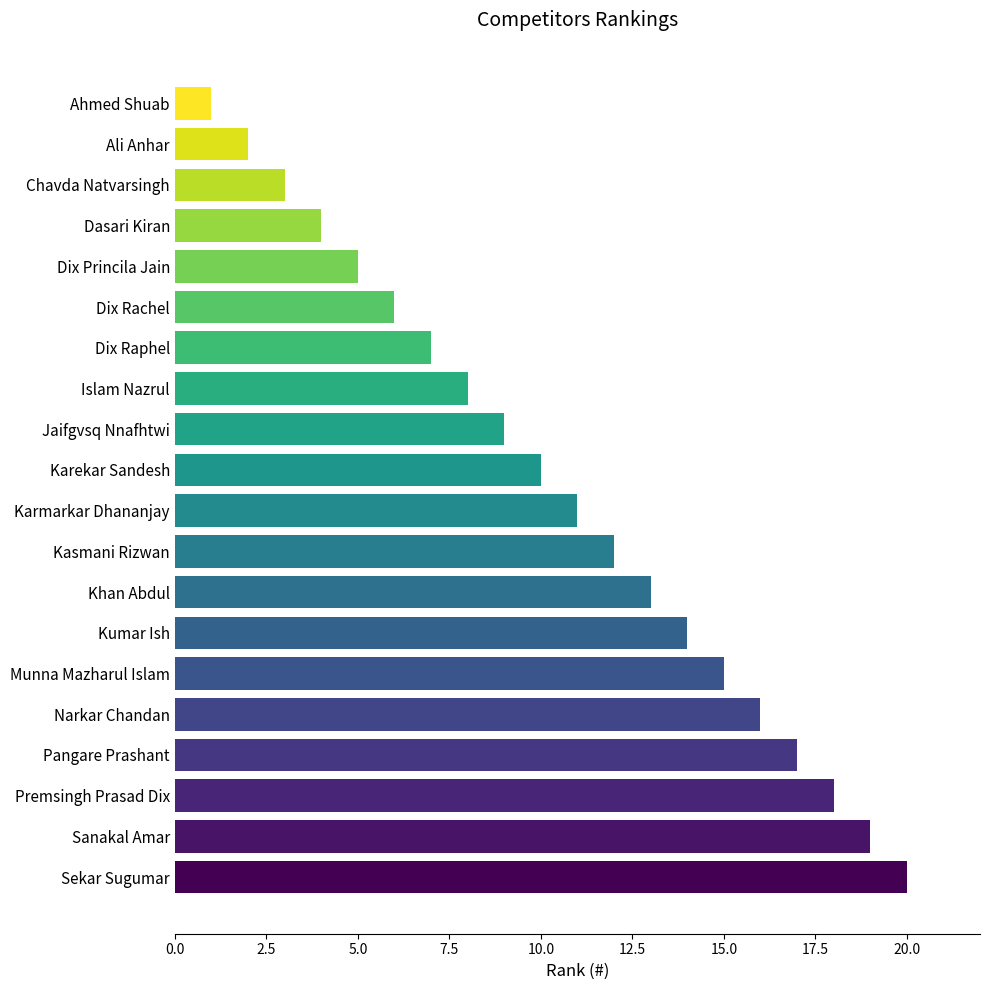

What is the sum of all values?

210